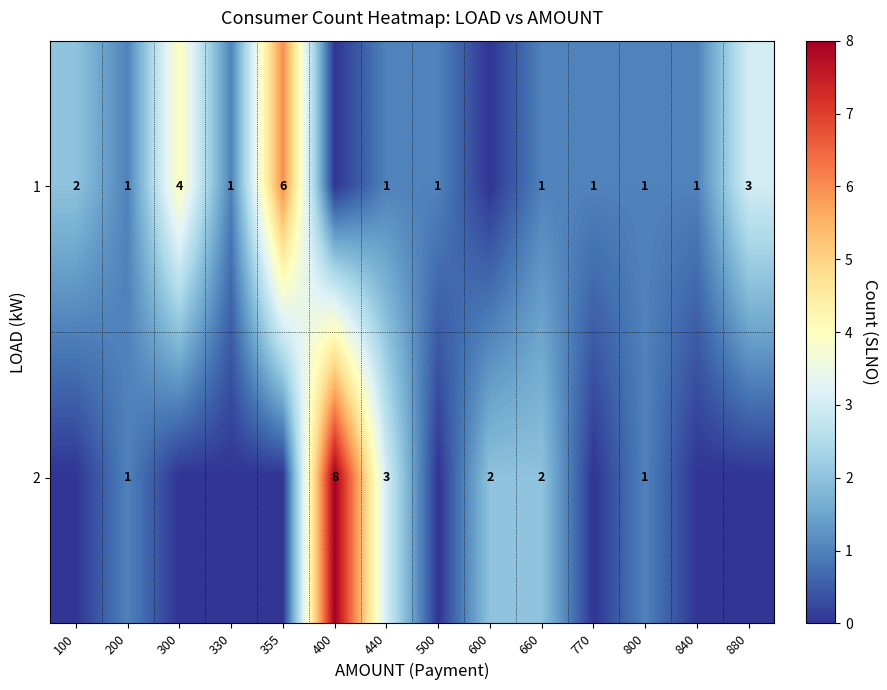

At how many categories does at least one series exceed 0?

14